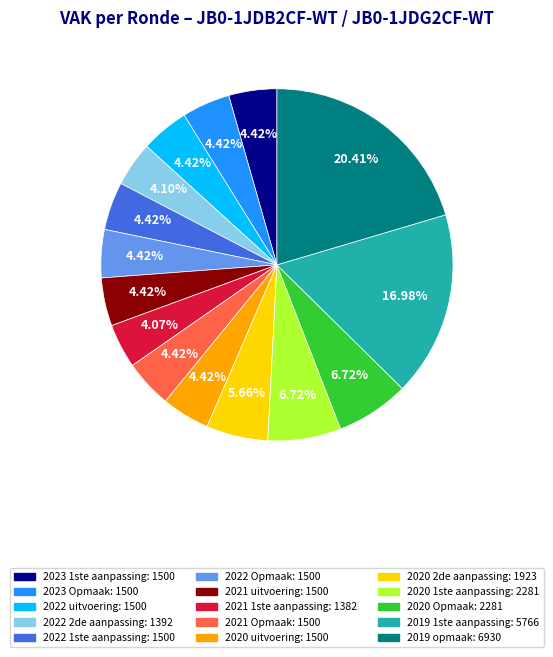

Does any single category account for the majority?

No